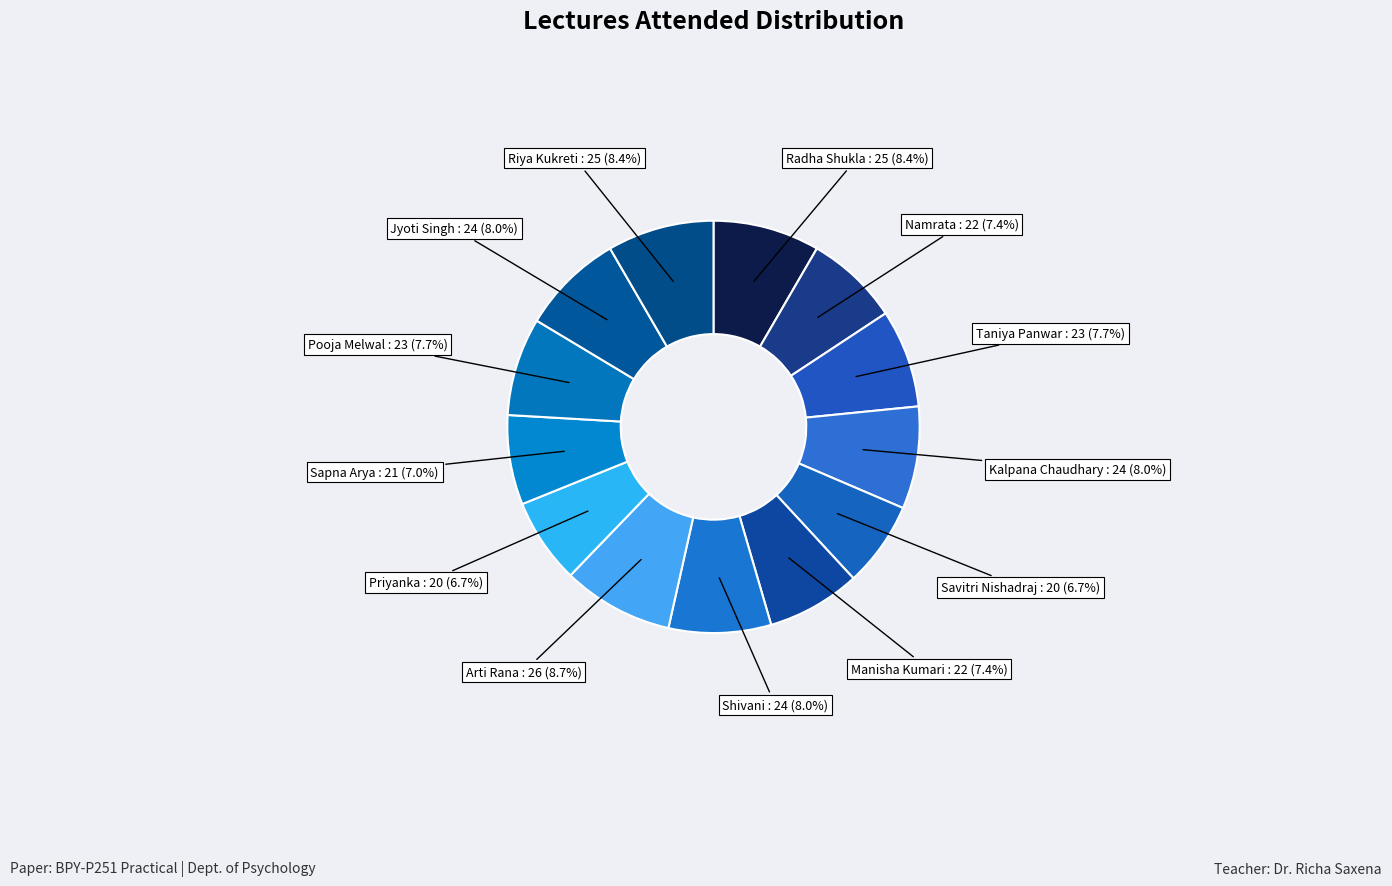

How many segments does this pie chart have?

13